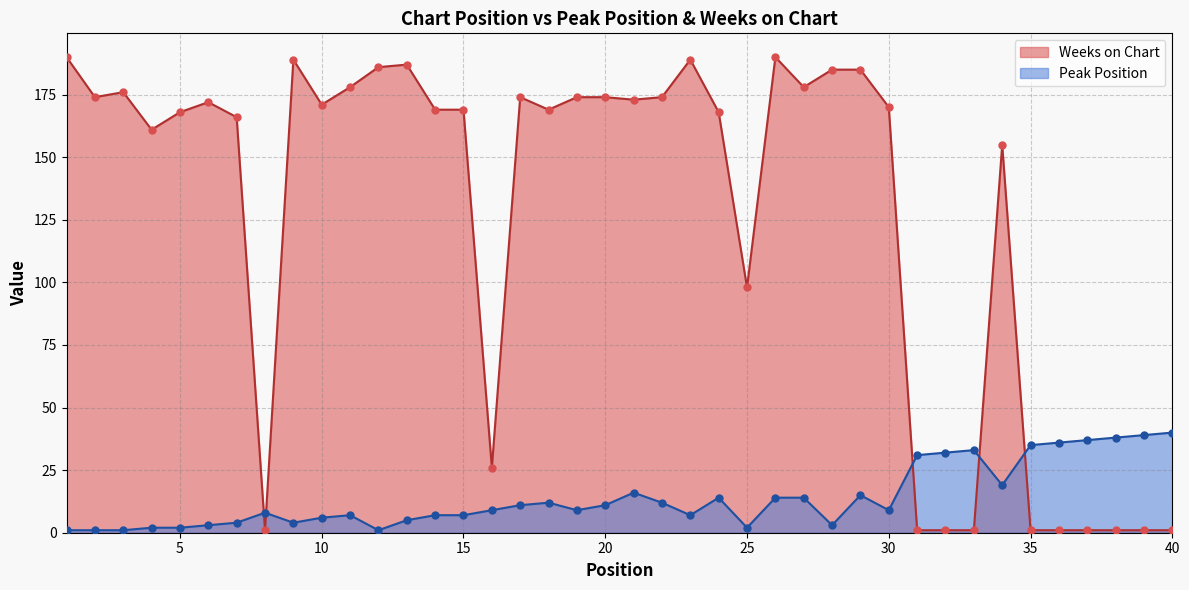

Is the value of Peak Position at 13 greater than the value of Weeks on Chart at 24?

No